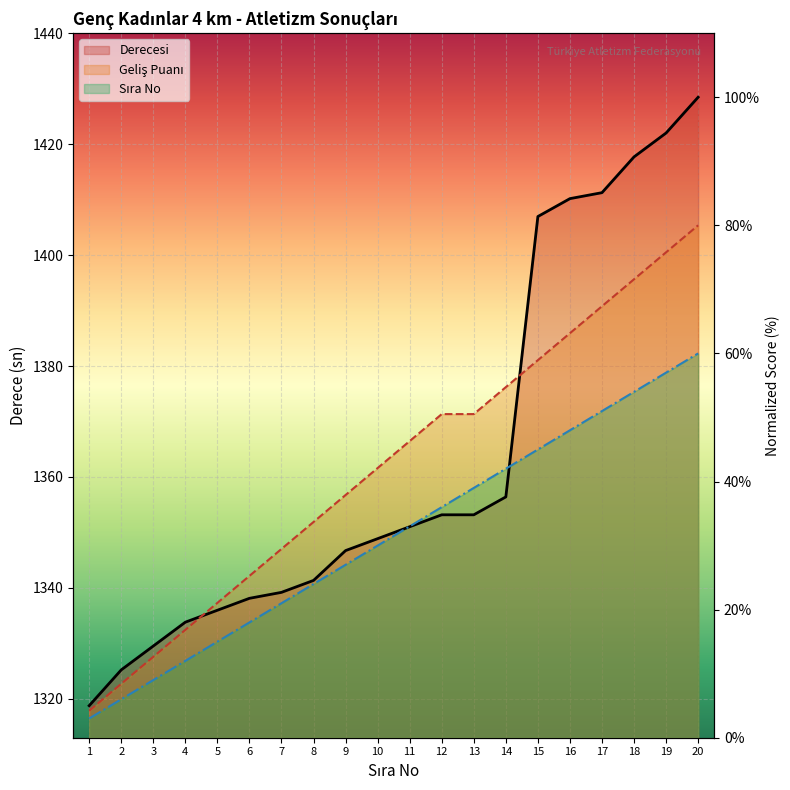

How many values in the Sira No series exceed 33?

9